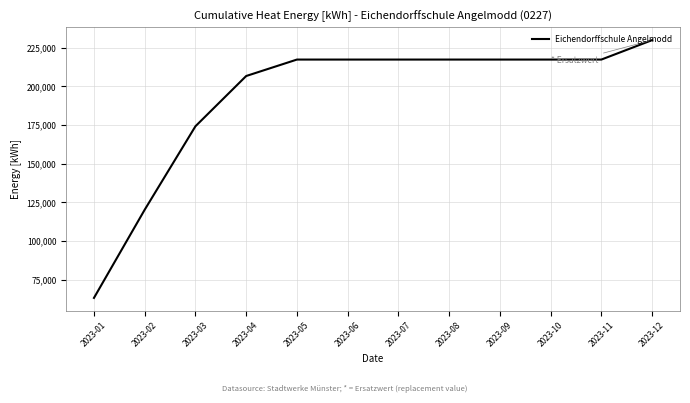

Between 2023-08 and 2023-12, which is larger?

2023-12